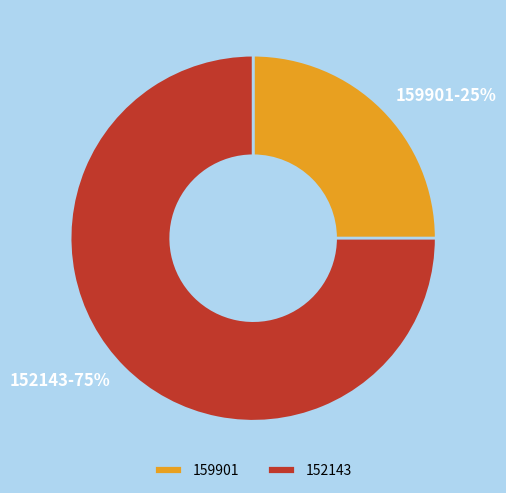

Rank the categories by value from highest to lowest.

152143, 159901